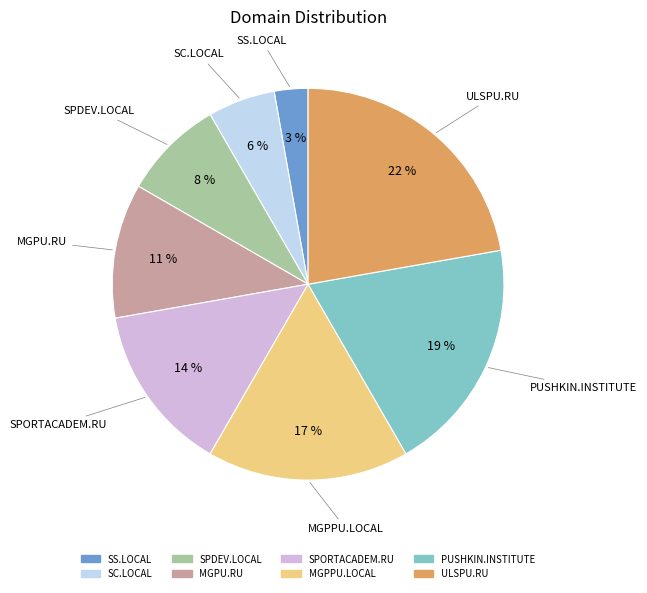

Does SPORTACADEM.RU account for over 50% of the chart?

No